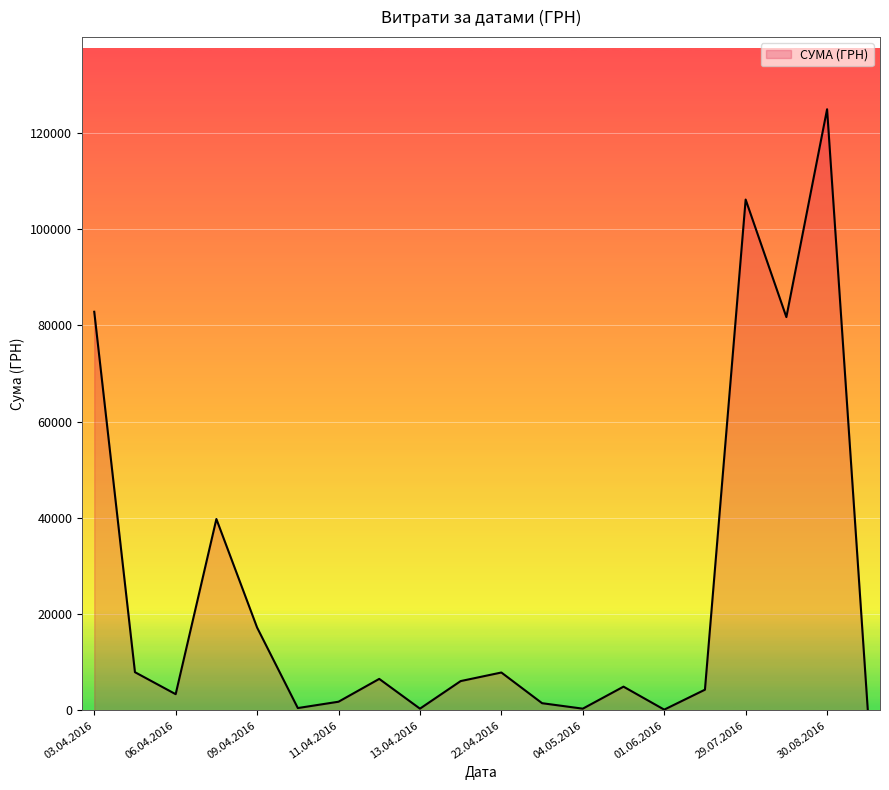

What is the difference between the maximum and minimum values?

124820.3